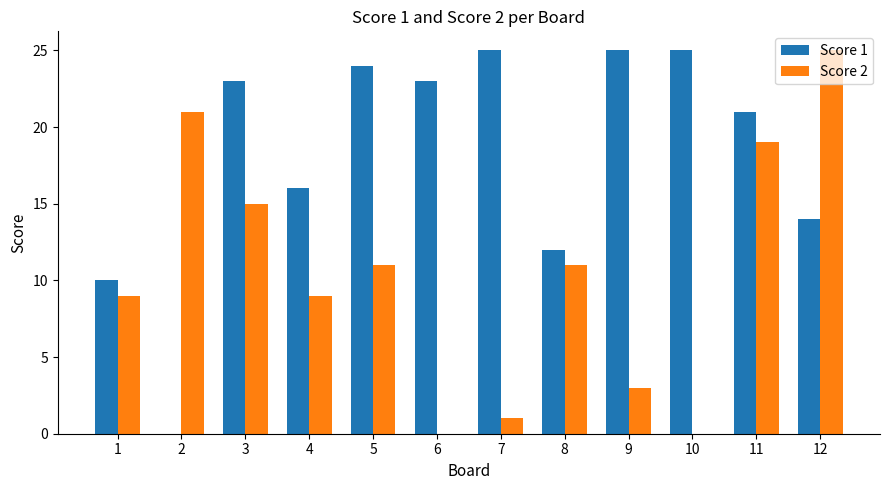

How many categories are shown in the chart?

12